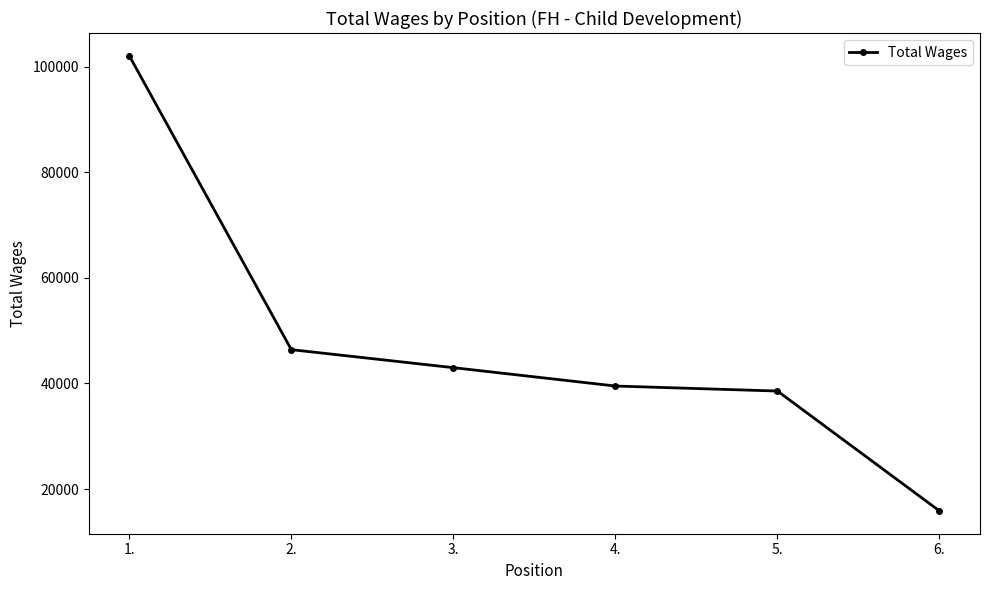

Reading left to right, extract all data points from this chart.

1.=102098	2.=46413	3.=42999	4.=39520	5.=38569	6.=15846